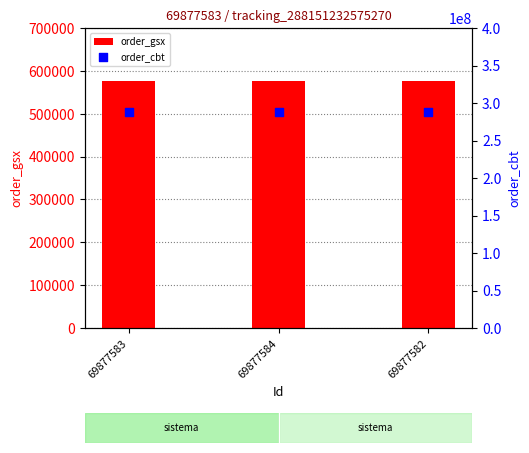

Which series contains the lowest Y value?

order_gsx